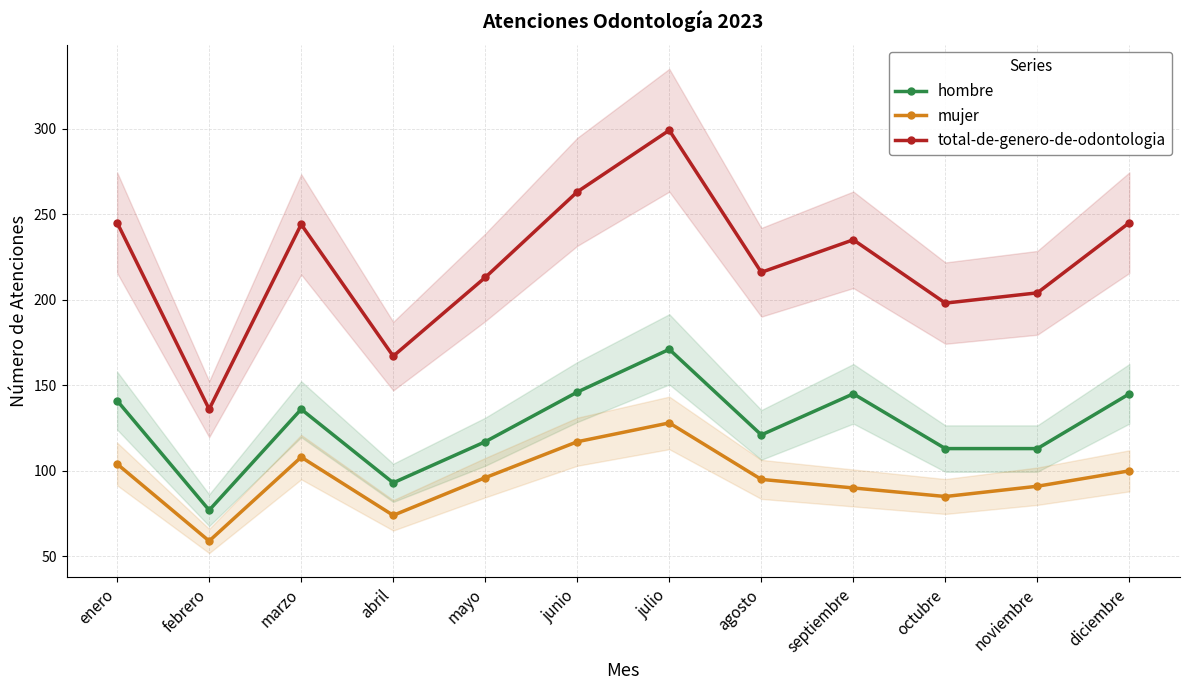

How many lines are shown in the chart?

3